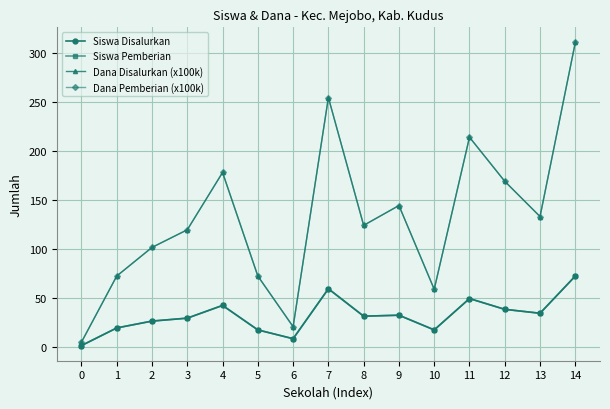

Does the chart have visible grid lines?

Yes